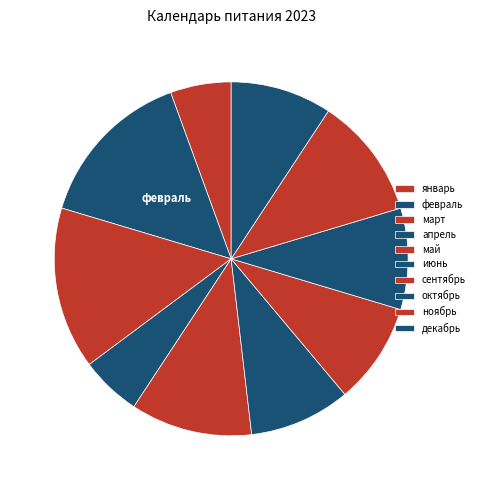

What percentage is the октябрь slice, to the nearest percent?

9%